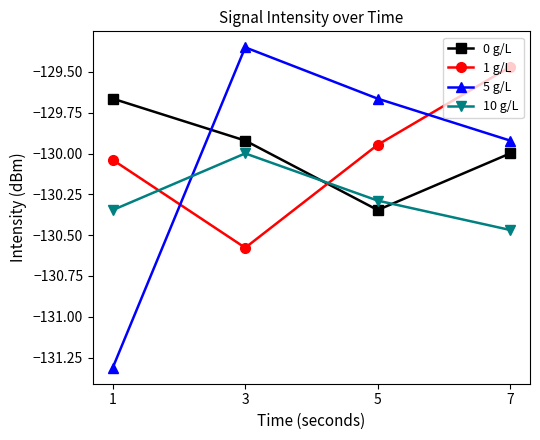

What is the sum of all 1 g/L values?

-520.0